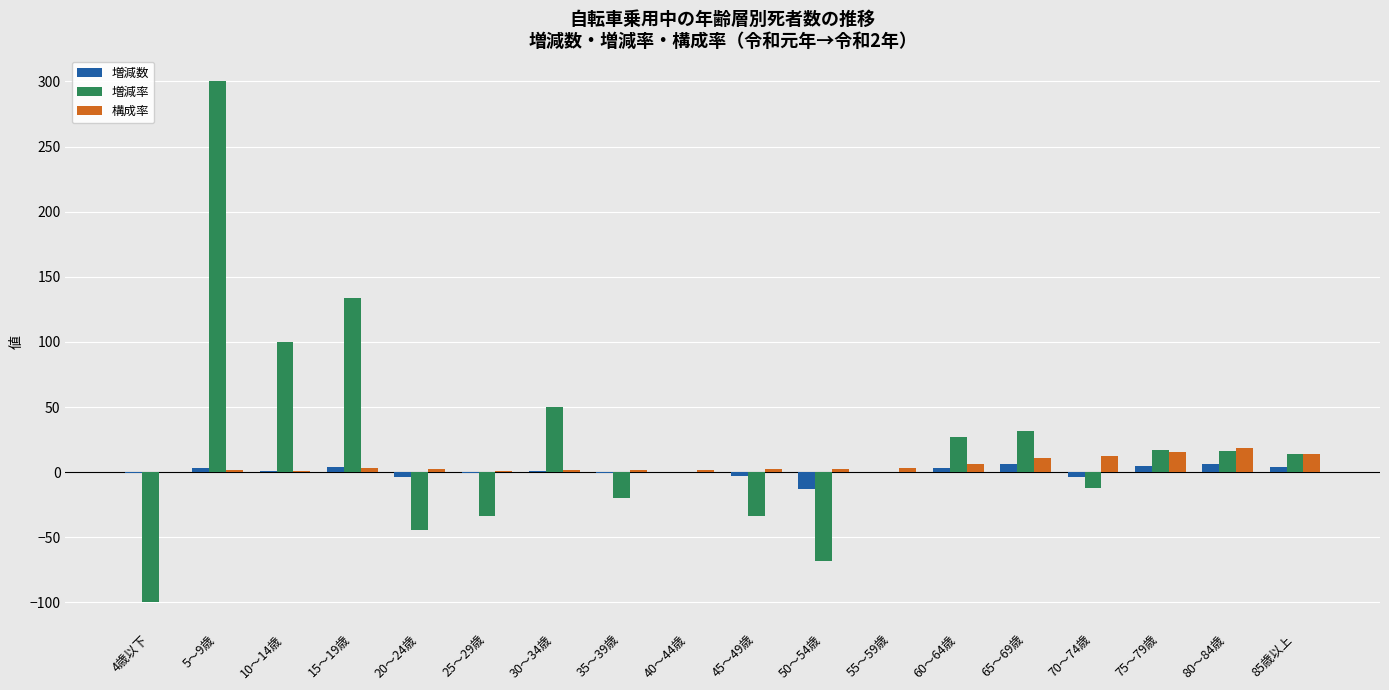

What is the sum of all 増減数 values?

6.0